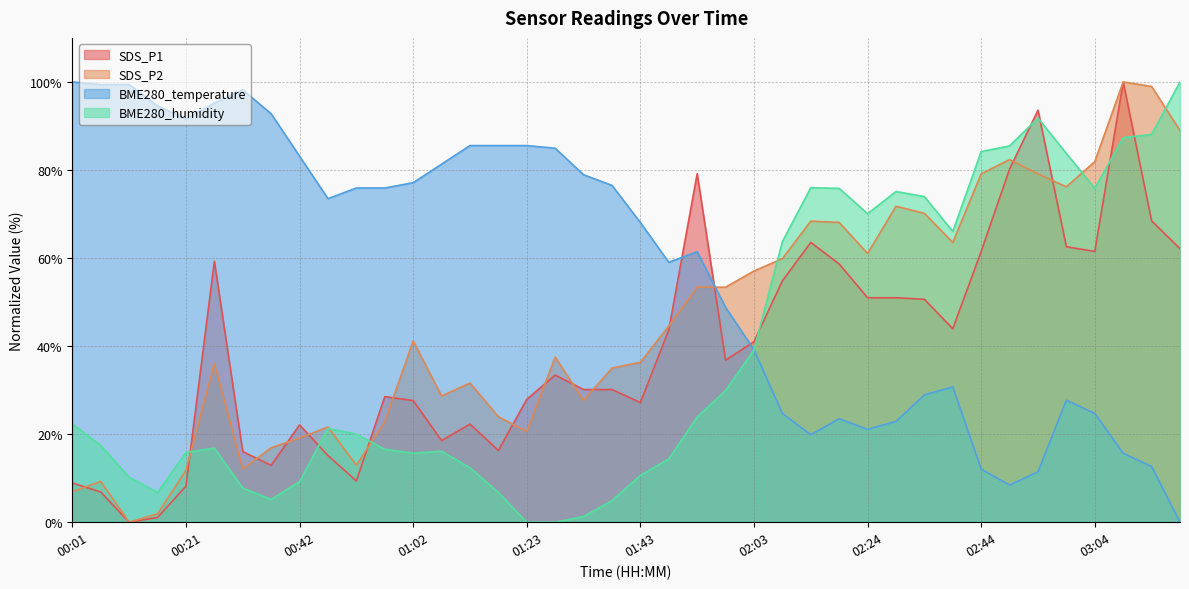

Between which two adjacent categories do BME280_temperature and BME280_humidity first intersect?

02:03 and 02:08